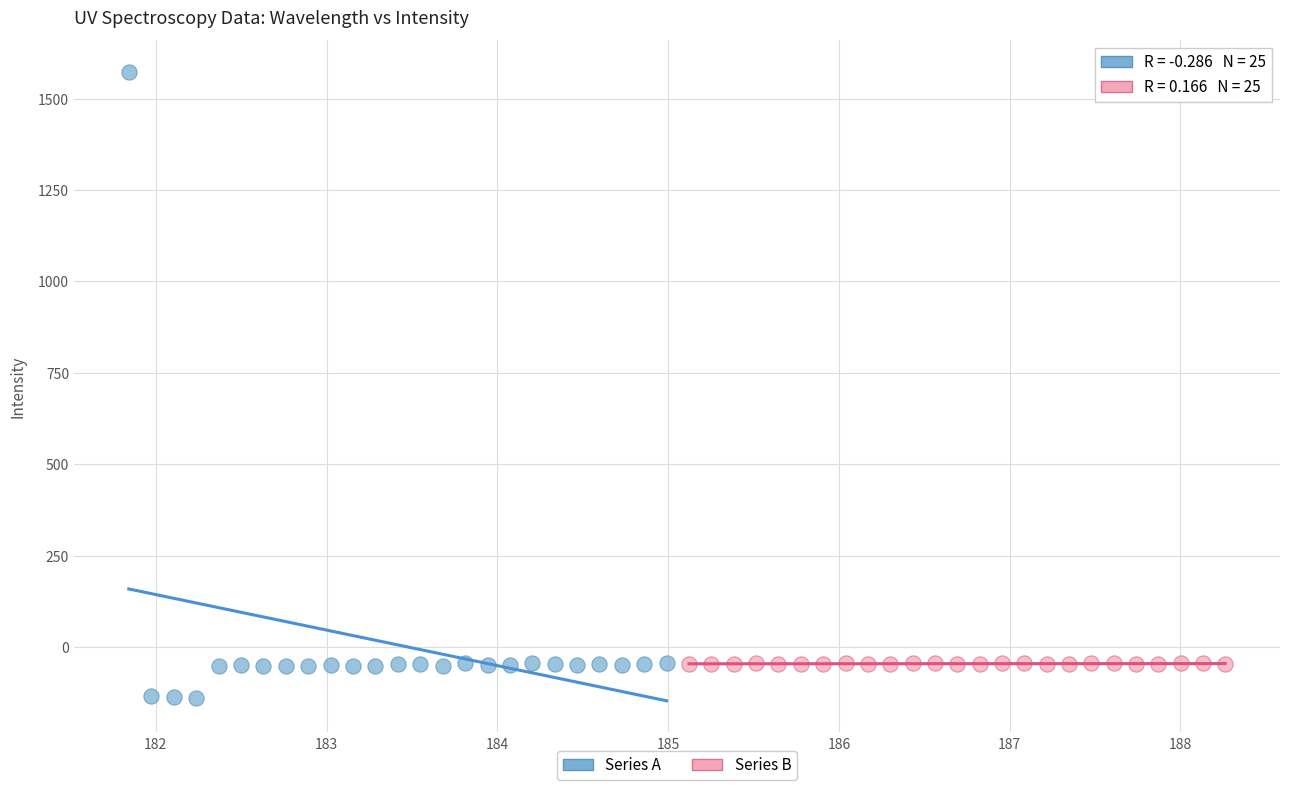

Which series has the largest Y range (max minus min)?

Series A